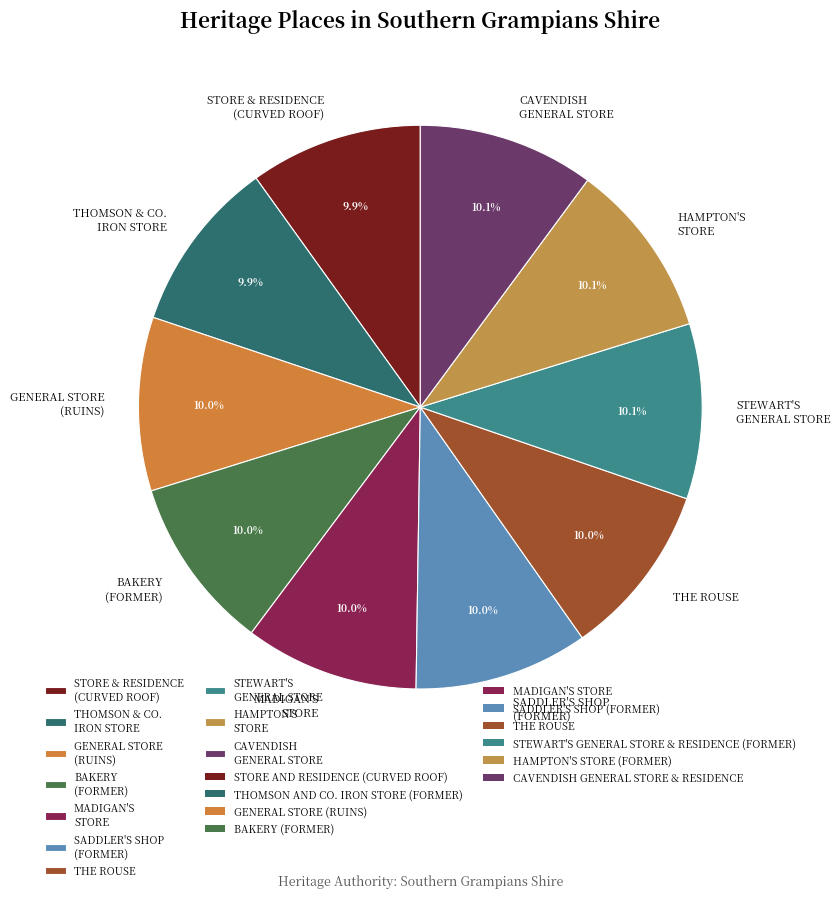

Is BAKERY (FORMER) the majority of the pie?

No